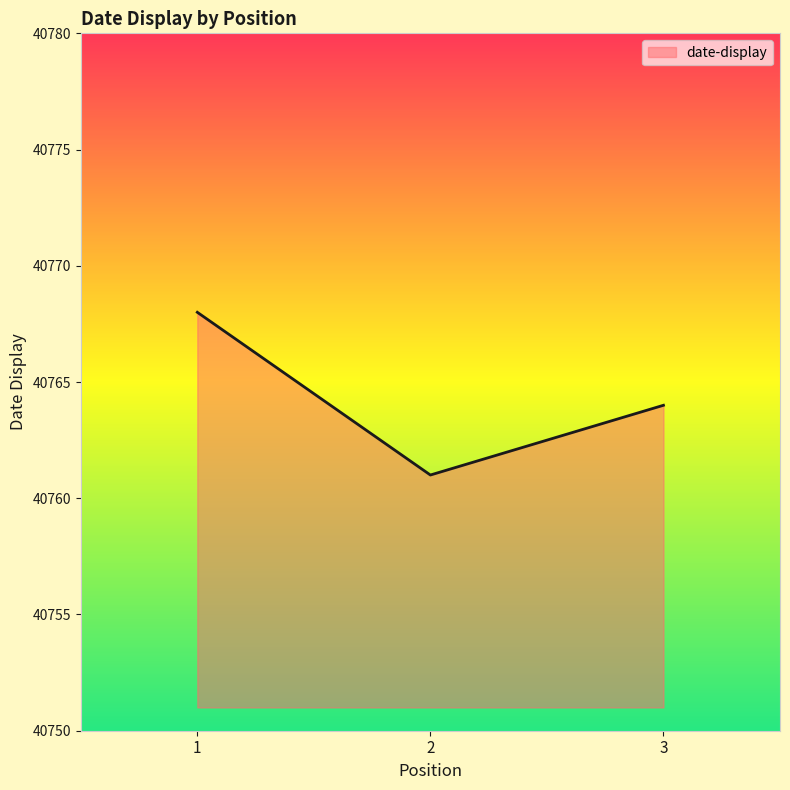

What is the change in value from 1 to 2?

-7